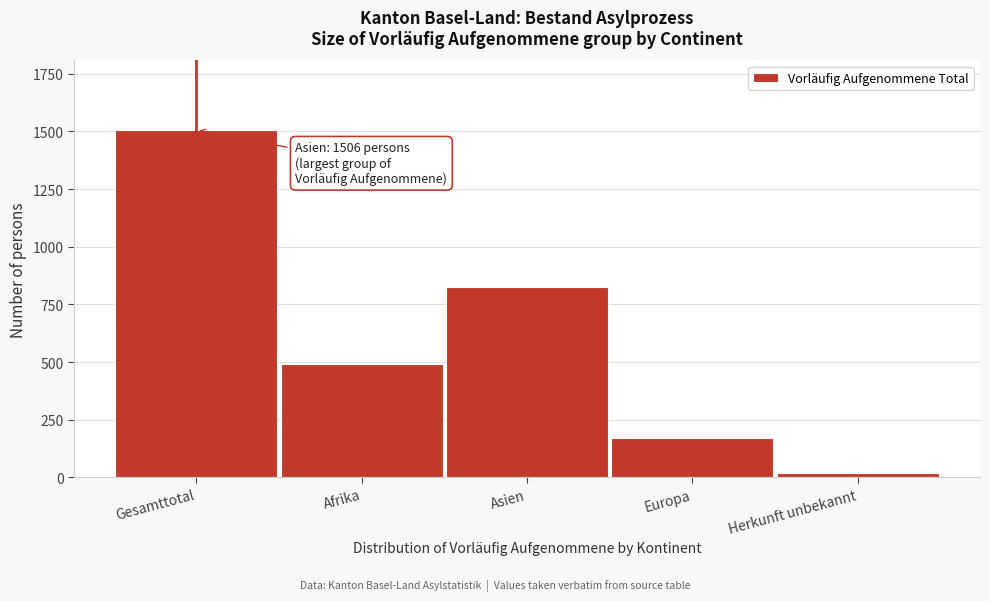

Reading left to right, what are all the values shown in this chart?

Gesamttotal=1506	Afrika=490	Asien=824	Europa=172	Herkunft unbekannt=20